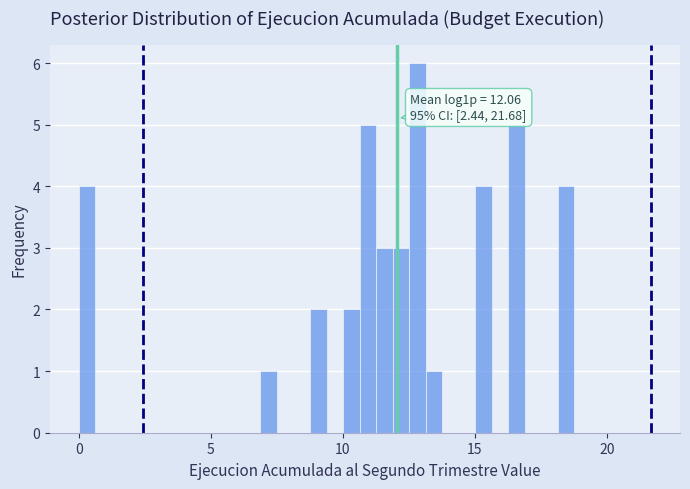

Read against the x-axis, roughly where is the centre of the tallest bar?

13.0